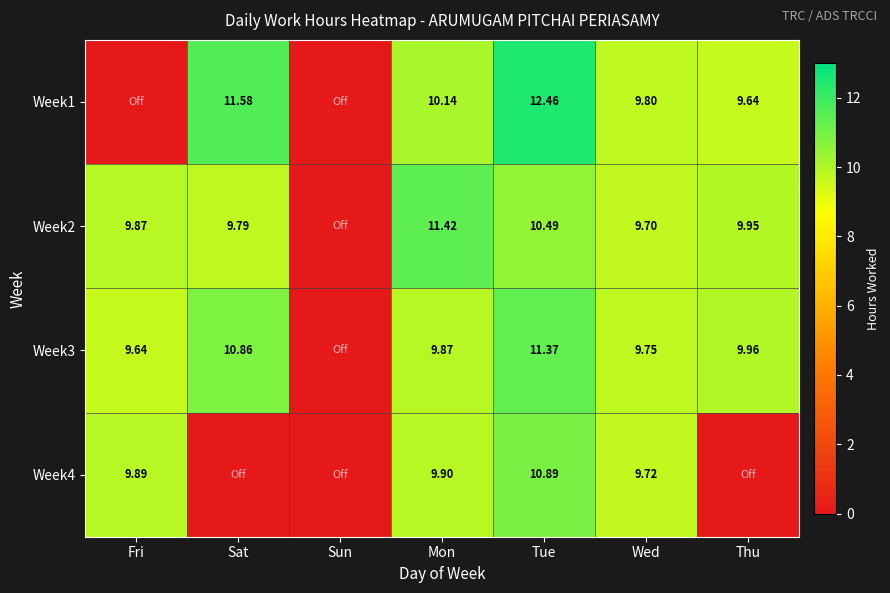

Is the value of Week3 at Fri greater than the value of Week1 at Thu?

No